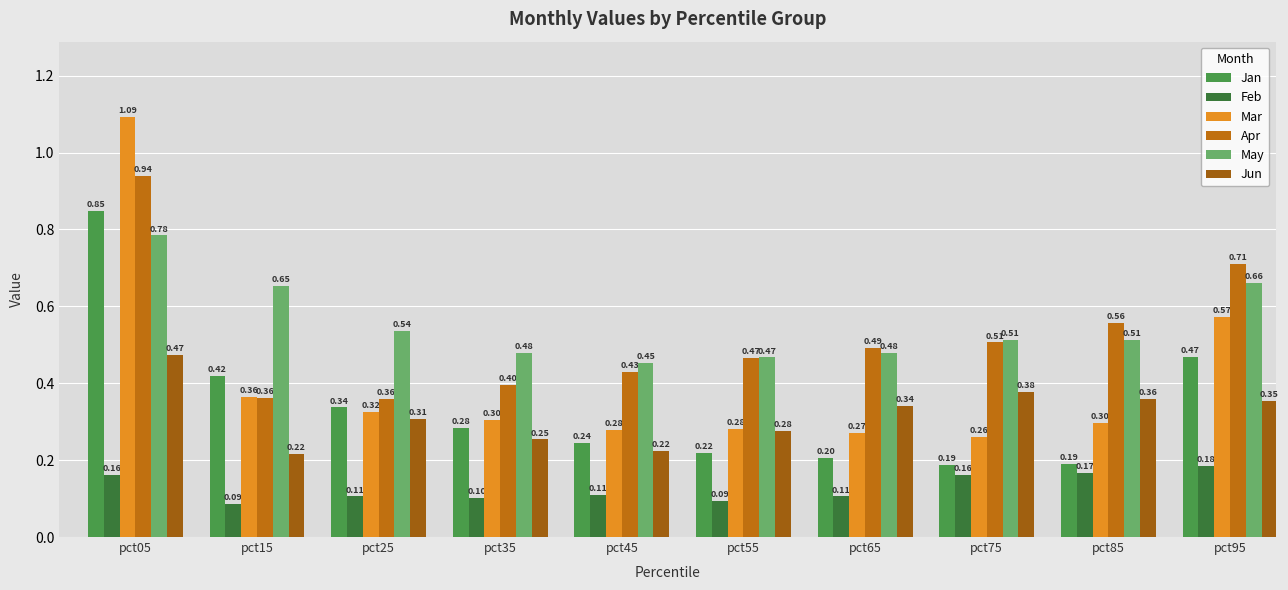

How many categories are shown in the chart?

10